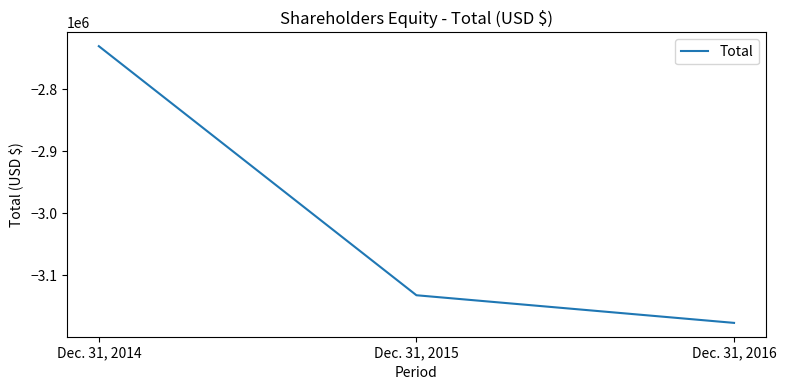

What is the difference between the values at Dec. 31, 2016 and Dec. 31, 2015?

44600